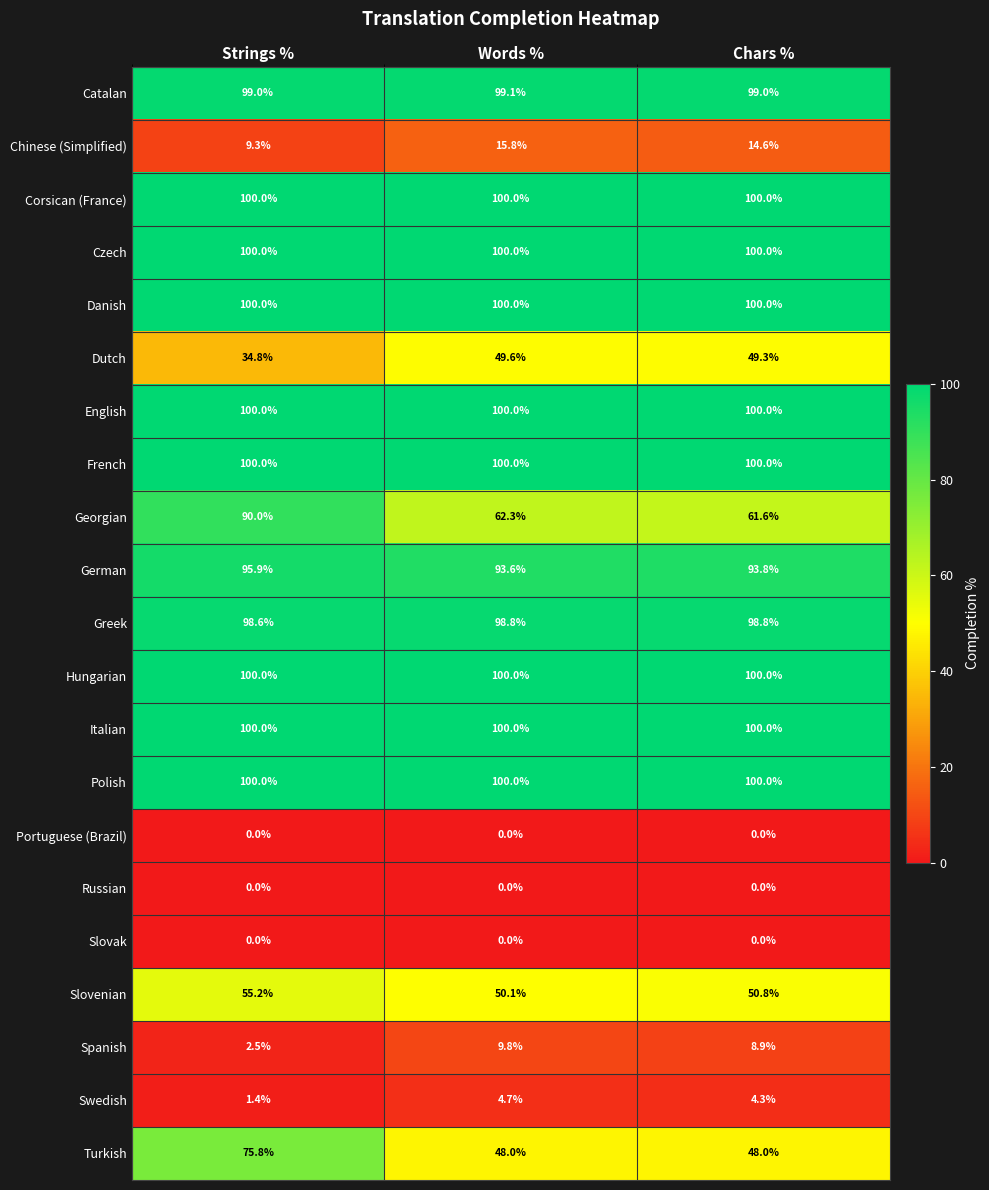

What is the total value across all series at Words %?

1331.8